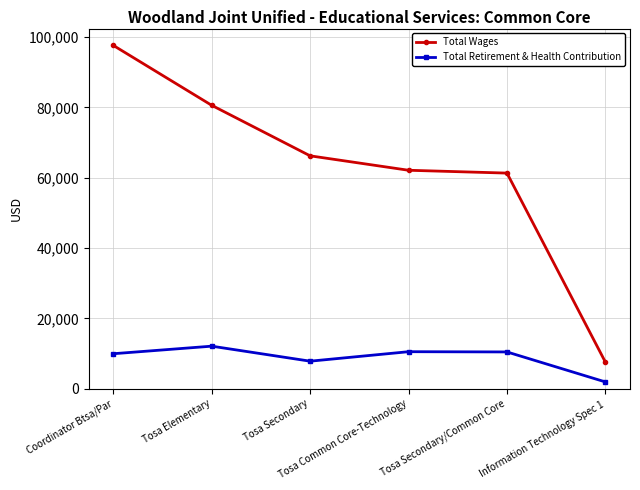

What is the difference between the maximum and second lowest values in the Total Wages series?

36334